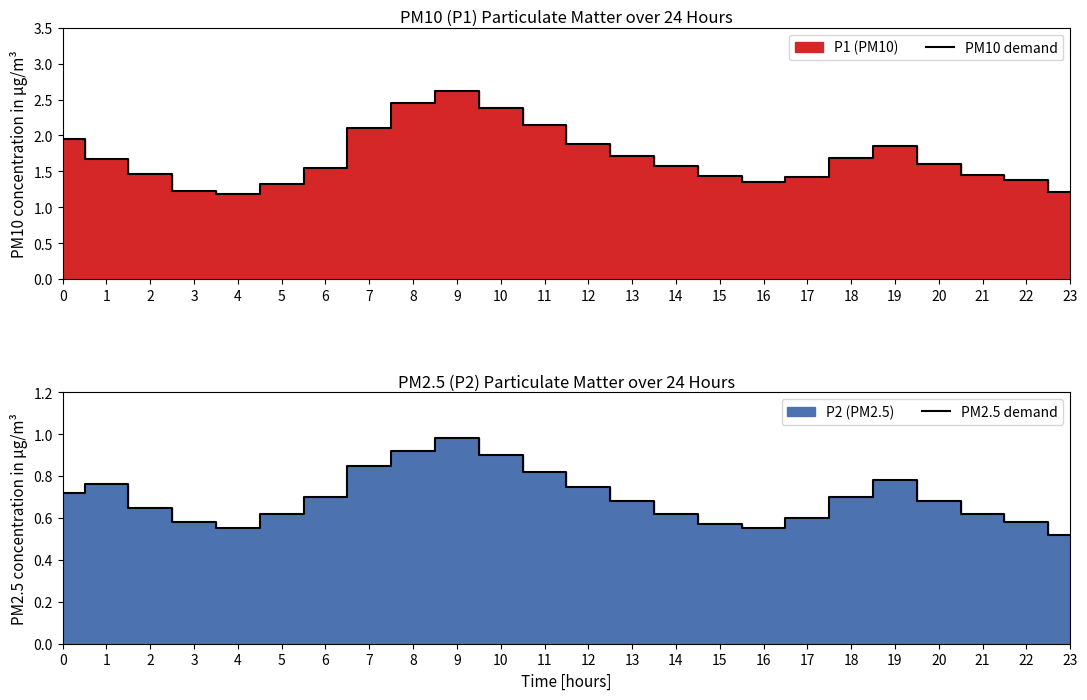

Rank the series at 2 from highest to lowest value.

PM10 demand, PM2.5 demand